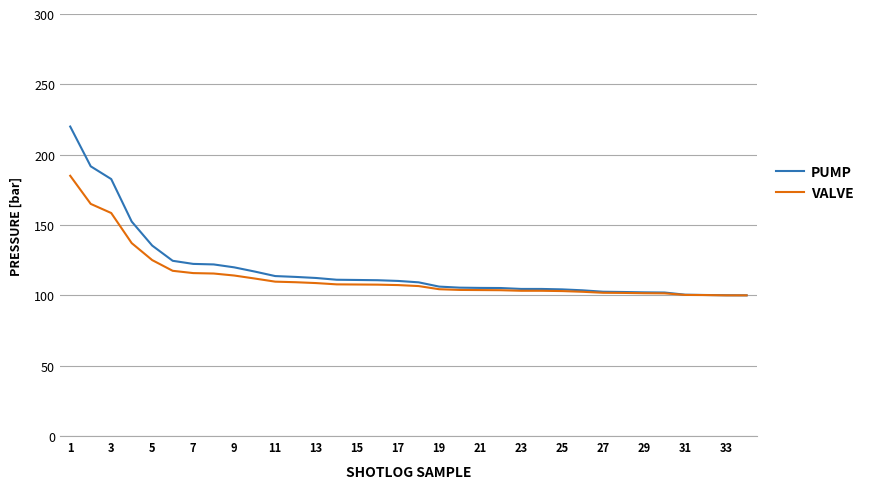

What is the difference between the maximum and minimum values in the VALVE series?

85.0